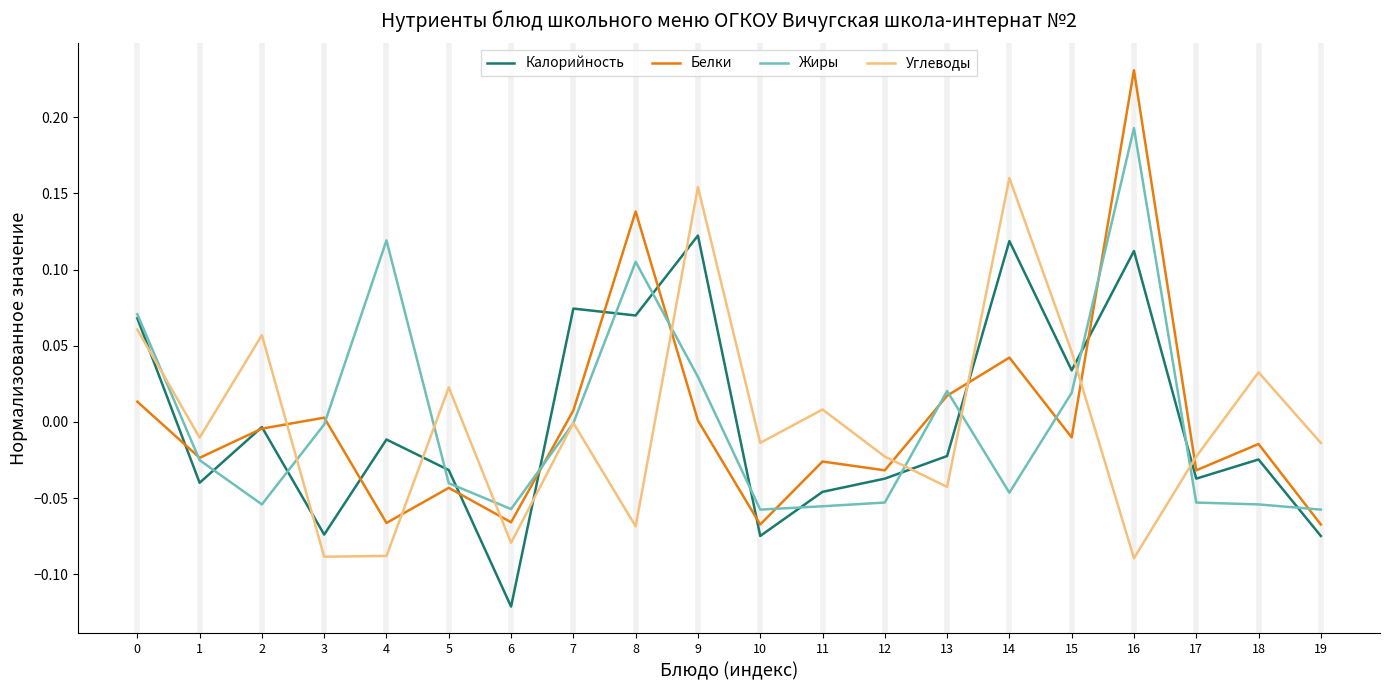

Between 8 and 19, which series saw the biggest shift?

Белки